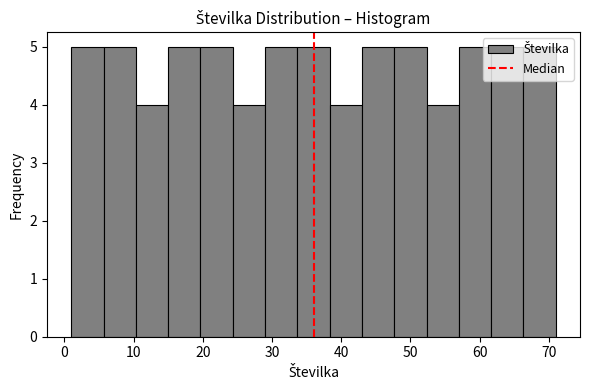

Reading left to right, list every bar in this chart as the range it spans on the x-axis followed by its height. Neither the bar edges nor the heights are printed on the chart, so give them approximately, as read against the axes.

1 to 6: 5
6 to 10: 5
10 to 15: 4
15 to 20: 5
20 to 24: 5
24 to 29: 4
29 to 34: 5
34 to 38: 5
38 to 43: 4
43 to 48: 5
48 to 52: 5
52 to 57: 4
57 to 62: 5
62 to 66: 5
66 to 71: 5